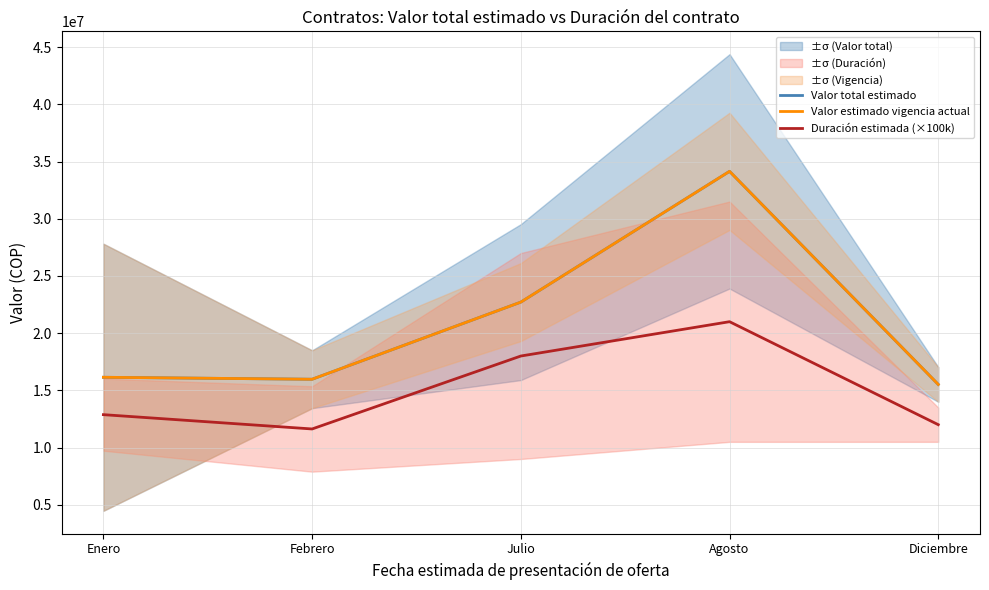

What is the value of the Duración estimada (×100k) point at the 2nd from the left?

11625000.0